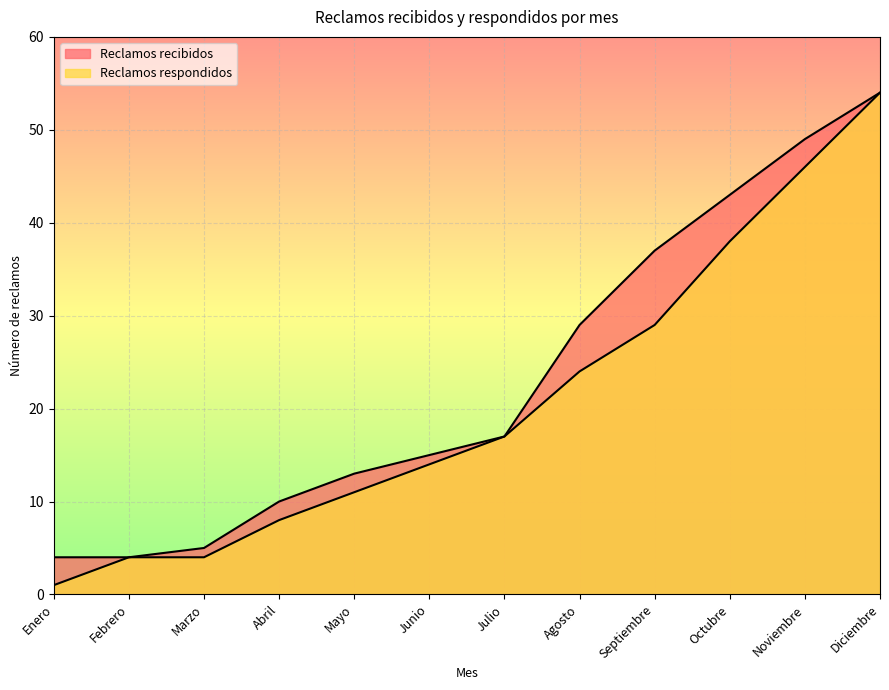

How many lines are shown in the chart?

2